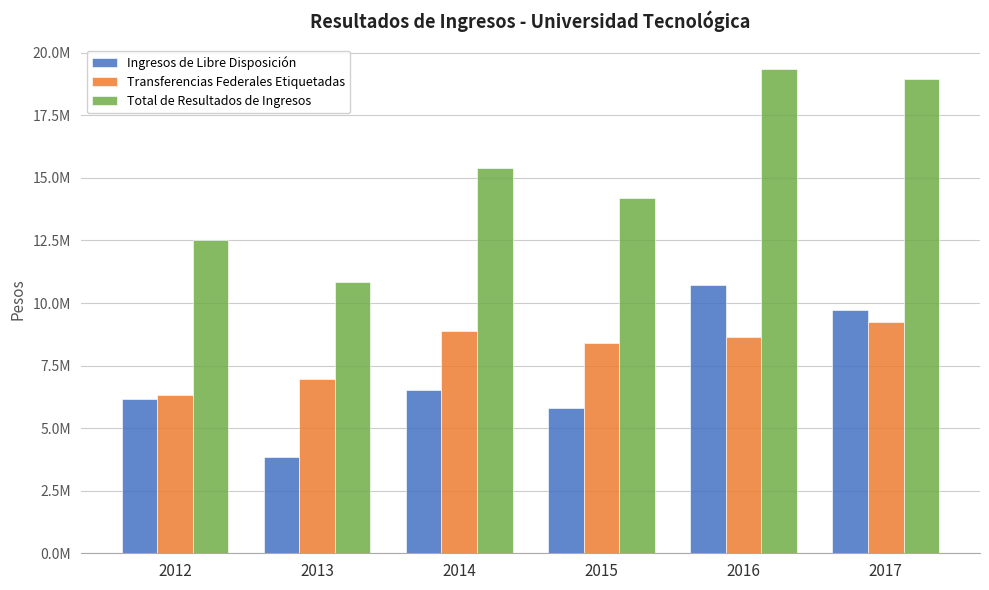

At how many categories does at least one series exceed 19151597?

1